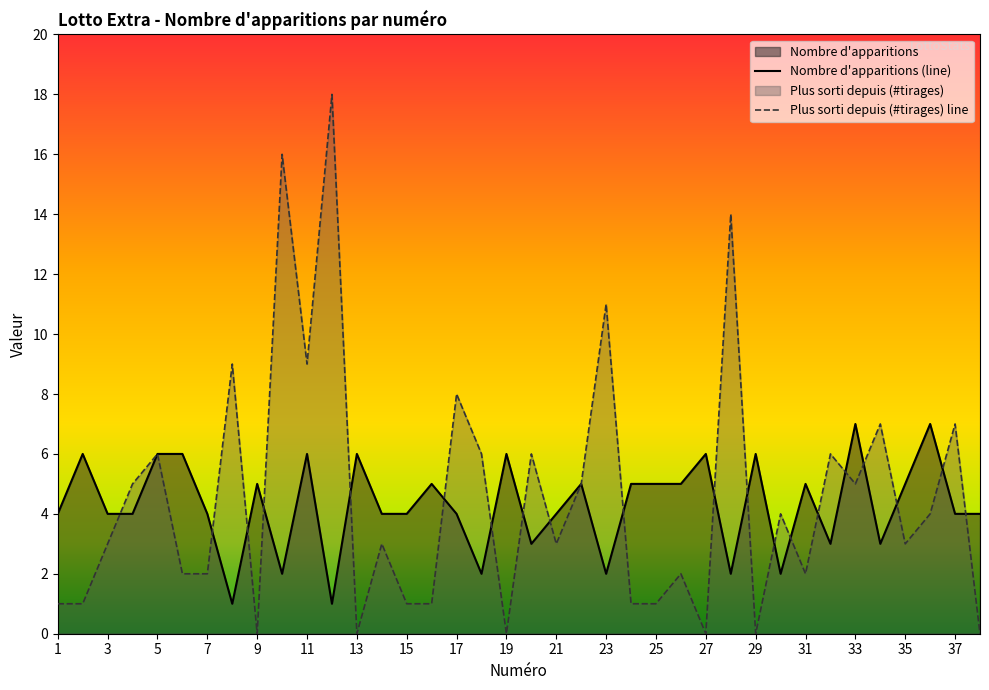

At how many categories does at least one series exceed 9?

4